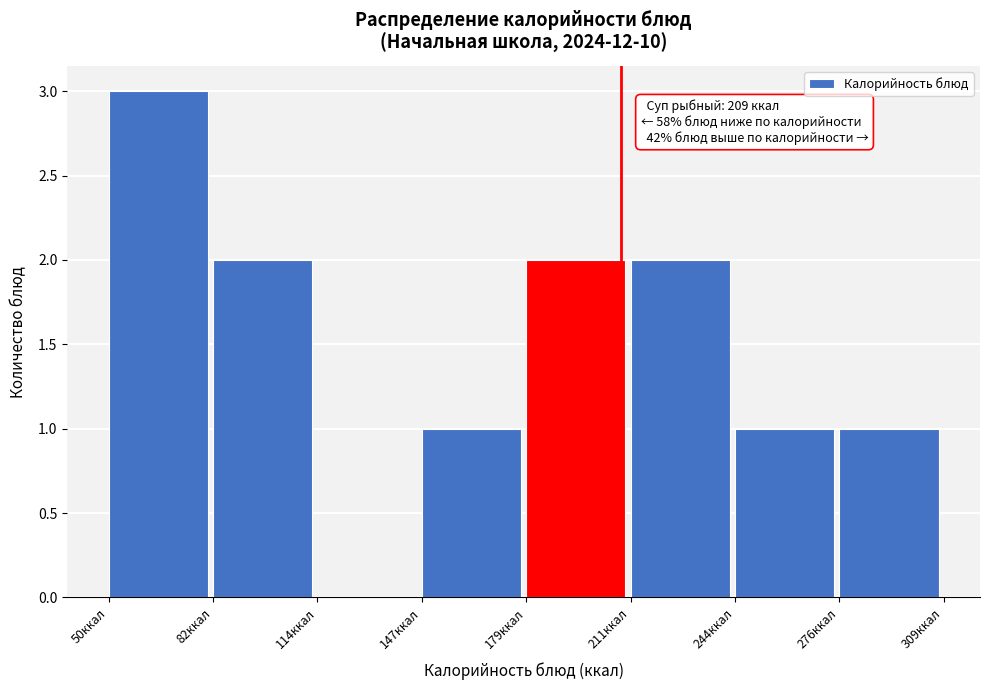

Over which range of the x-axis is the bar tallest?

50 to 80